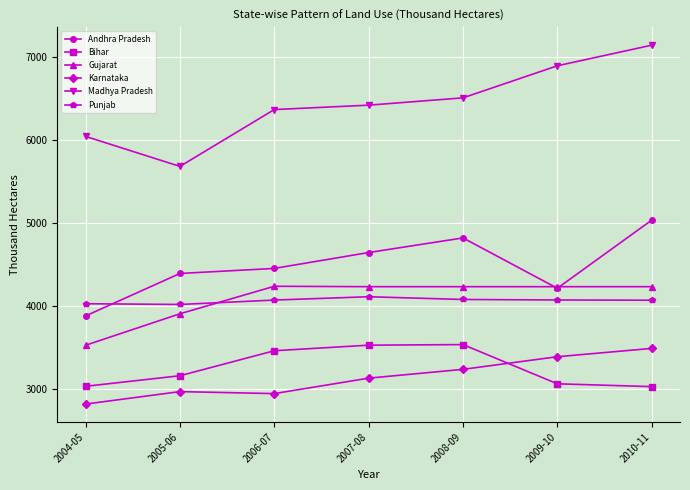

Does the chart display data point markers on the line(s)?

Yes